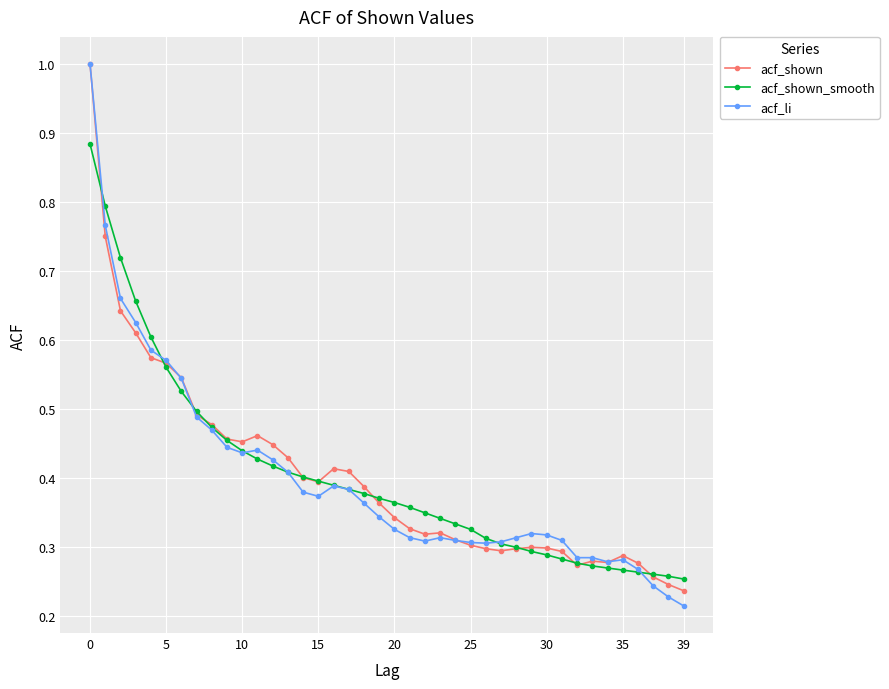

How many acf_shown_smooth values are between 0 and 1?

40